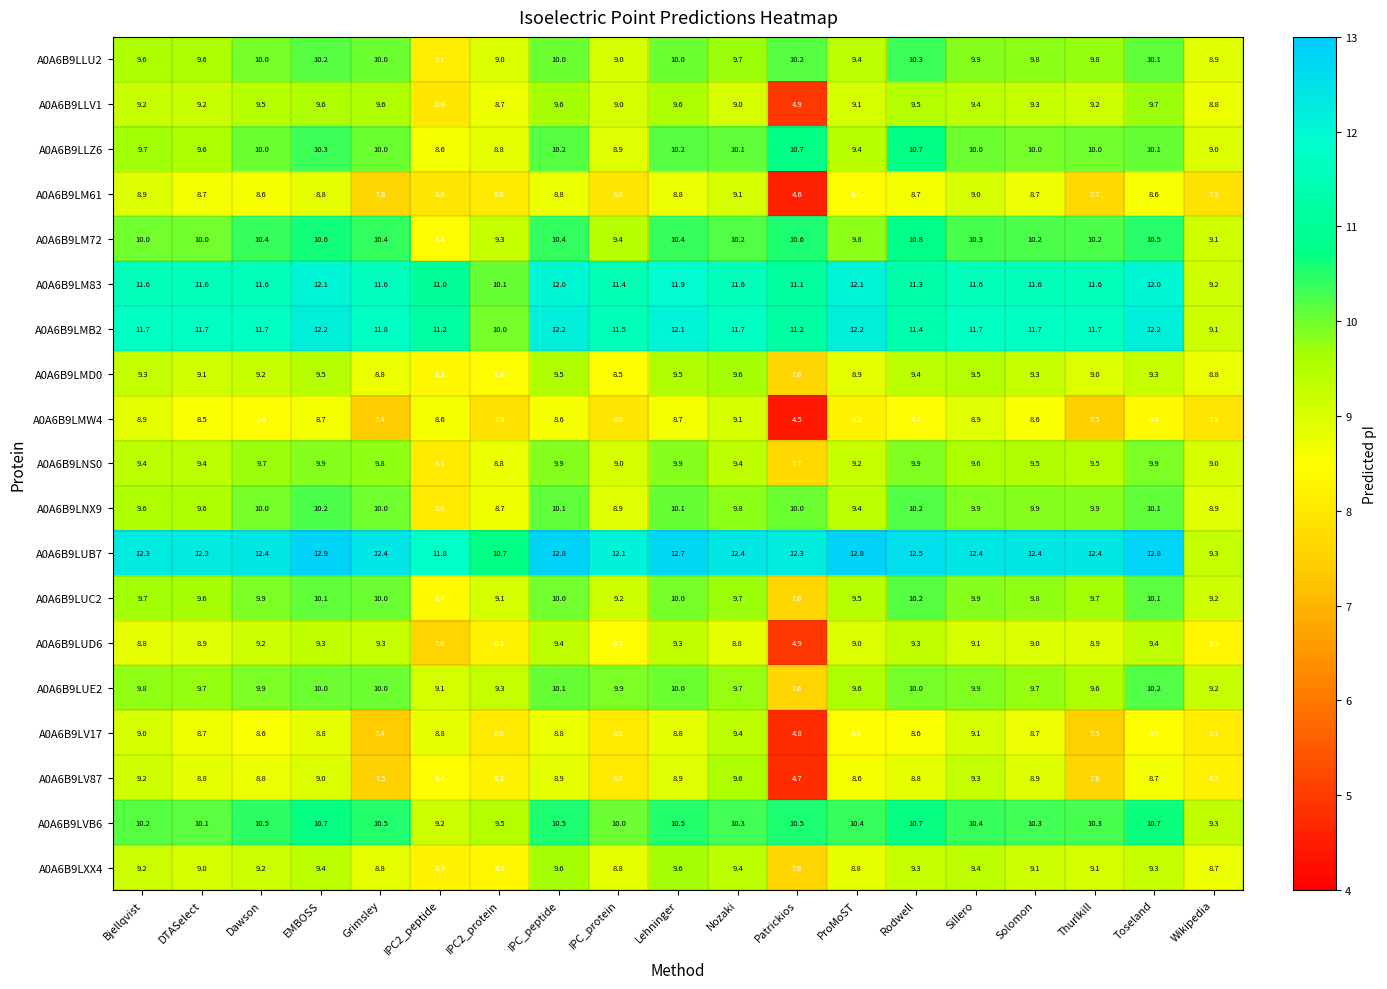

At how many categories does at least one series exceed 12?

16